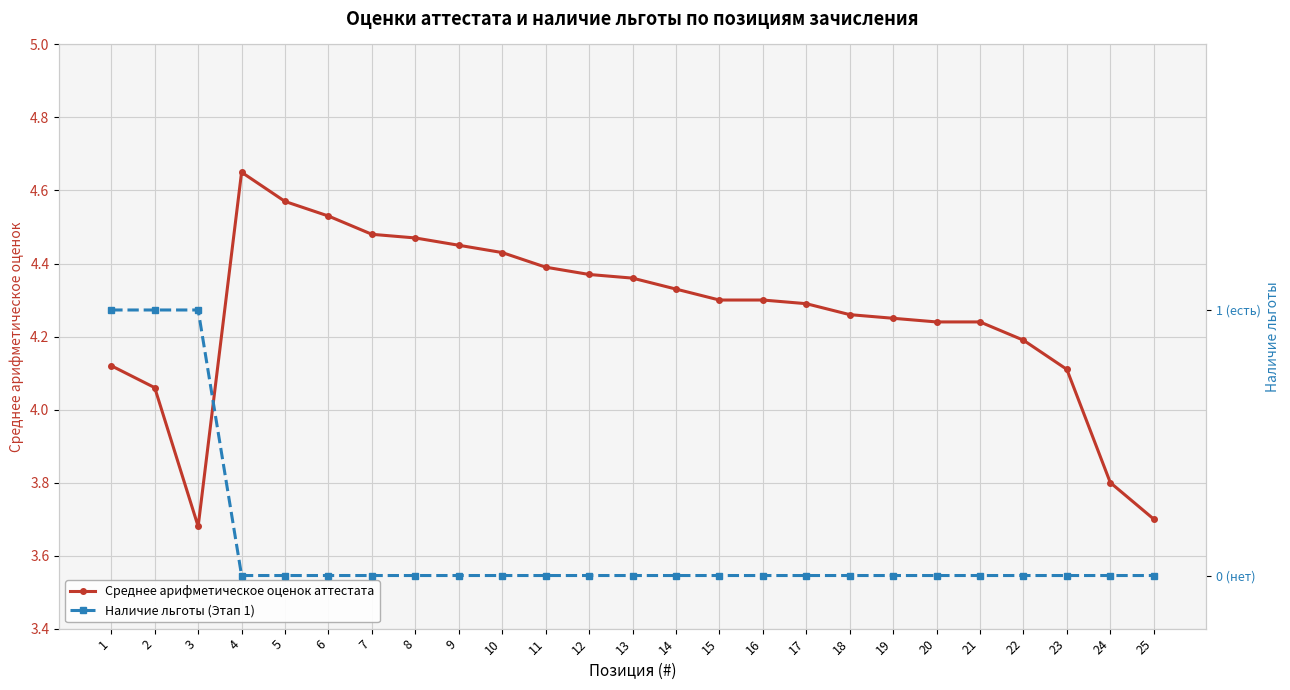

What are all the series names shown in the legend?

Среднее арифметическое оценок аттестата, Наличие льготы (Этап 1)